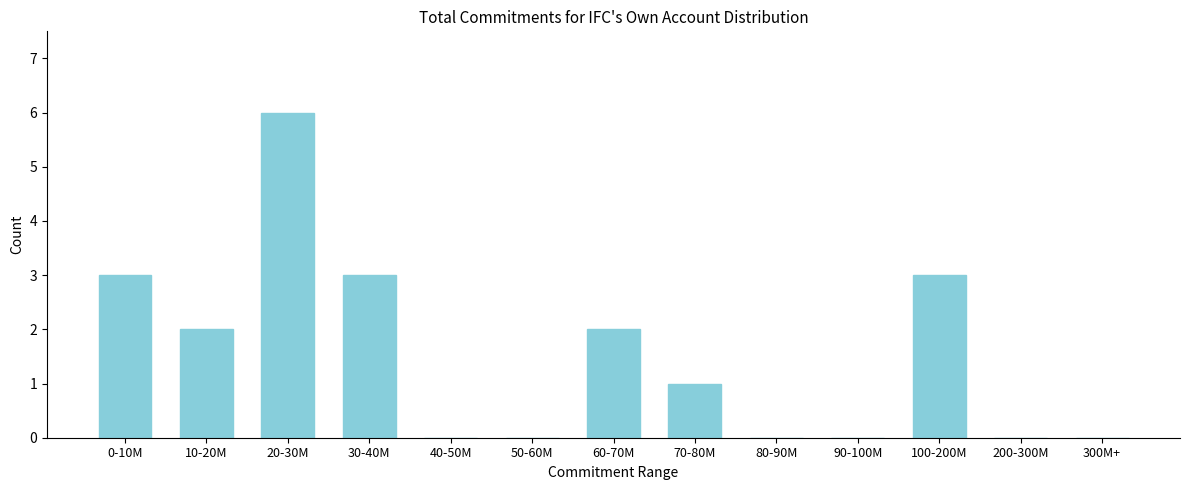

Reading left to right, transcribe all the data shown in this chart.

0-10M=3	10-20M=2	20-30M=6	30-40M=3	40-50M=0	50-60M=0	60-70M=2	70-80M=1	80-90M=0	90-100M=0	100-200M=3	200-300M=0	300M+=0